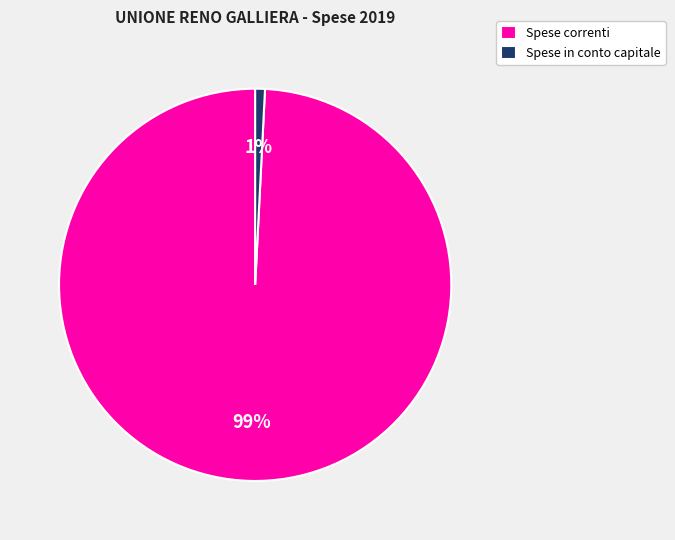

Do Spese in conto capitale and Spese correnti together represent more than half of the pie?

Yes